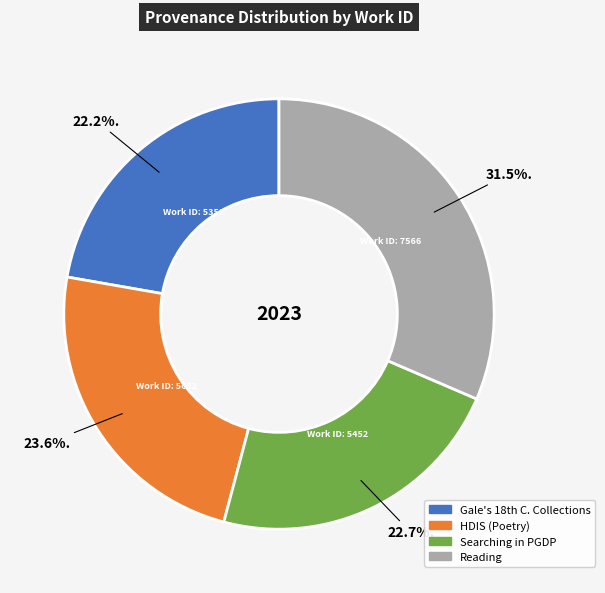

Count the number of slices in the pie.

4